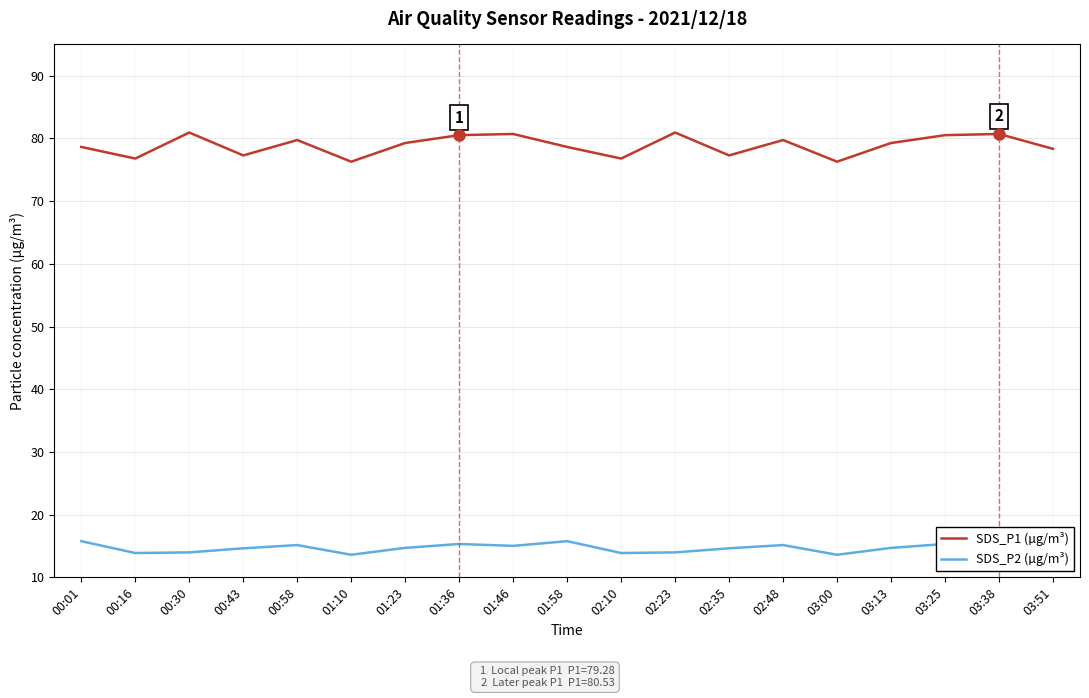

The value of SDS_P1 (µg/m³) at 00:43 is 77.3. True or false?

True